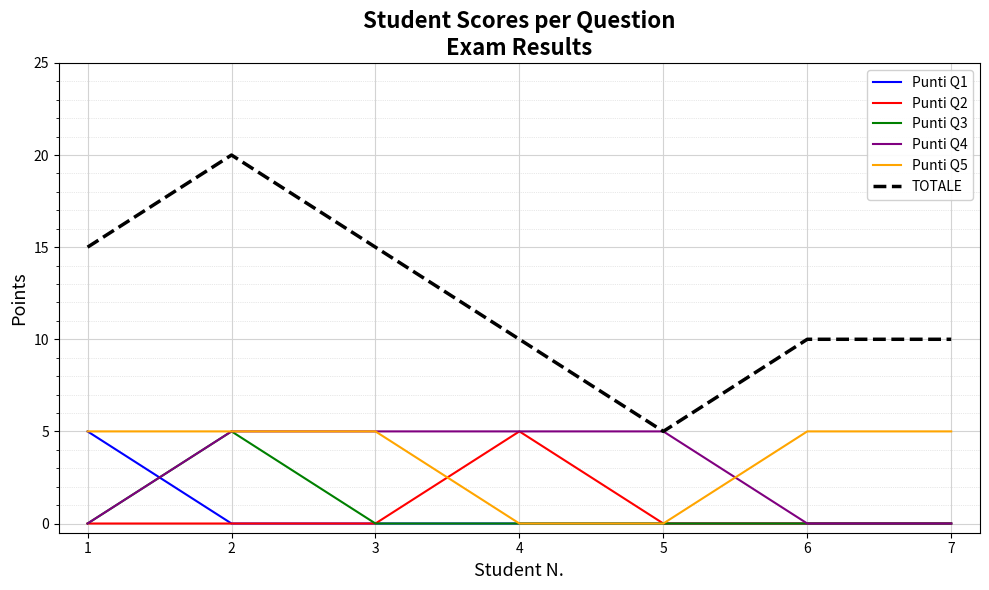

True or false: TOTALE has more than 0 interior local peaks.

True